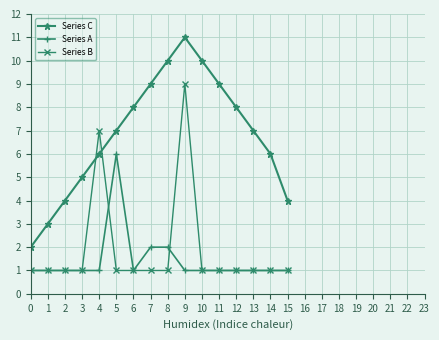

How many categories are shown in the chart?

16